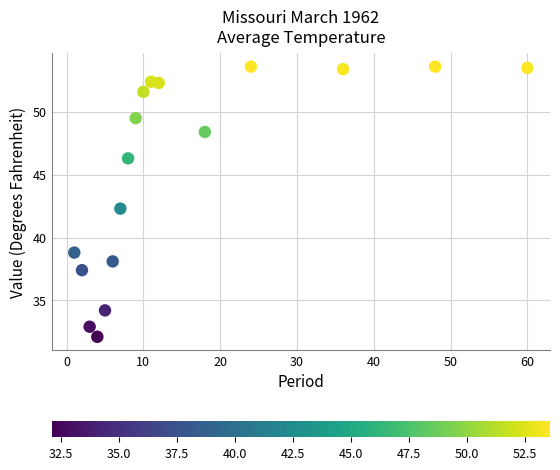

What is the range of Y values (max minus min)?

21.5